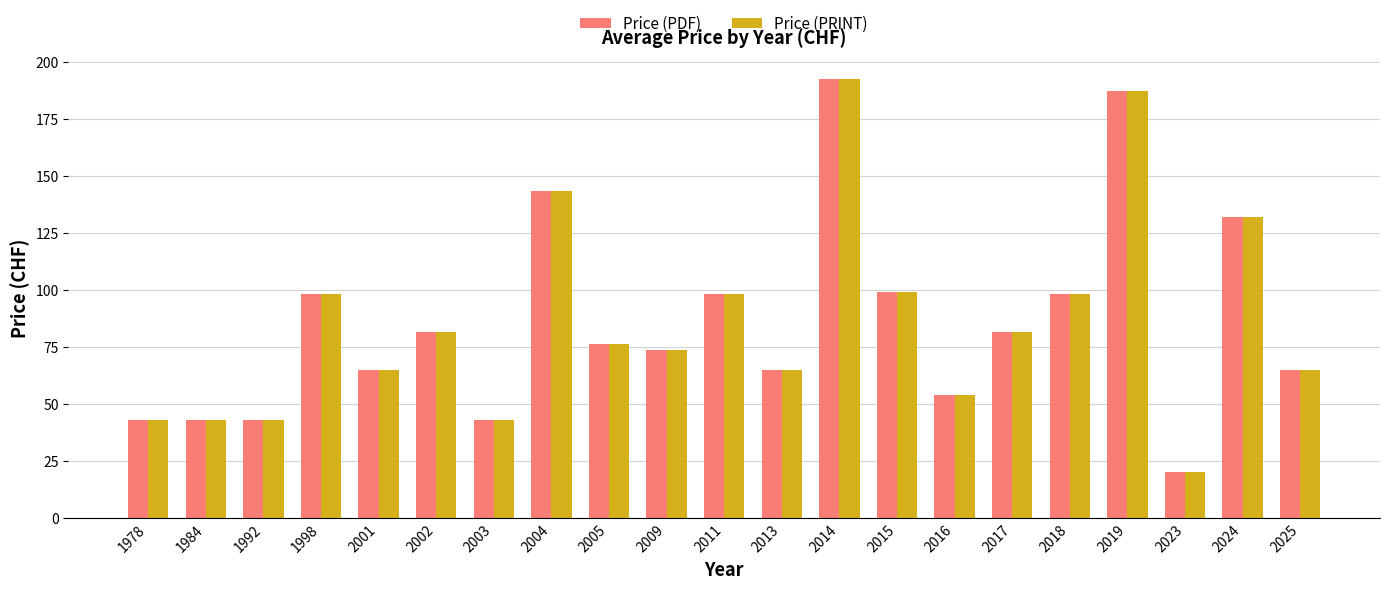

What is the difference between the Price (PDF) values at 2019 and 1998?

89.0